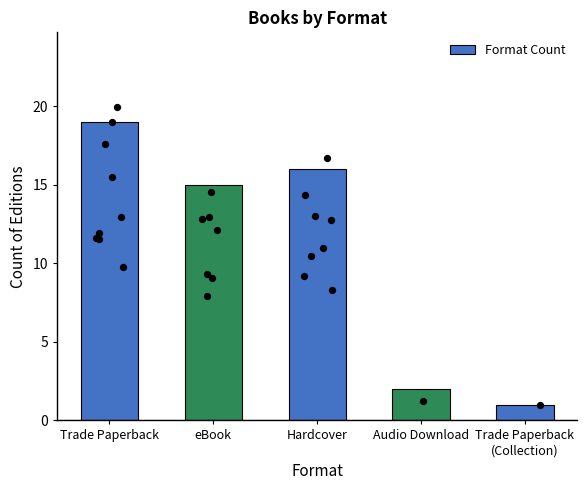

What is the change in value from Hardcover to Trade Paperback
(Collection)?

-15